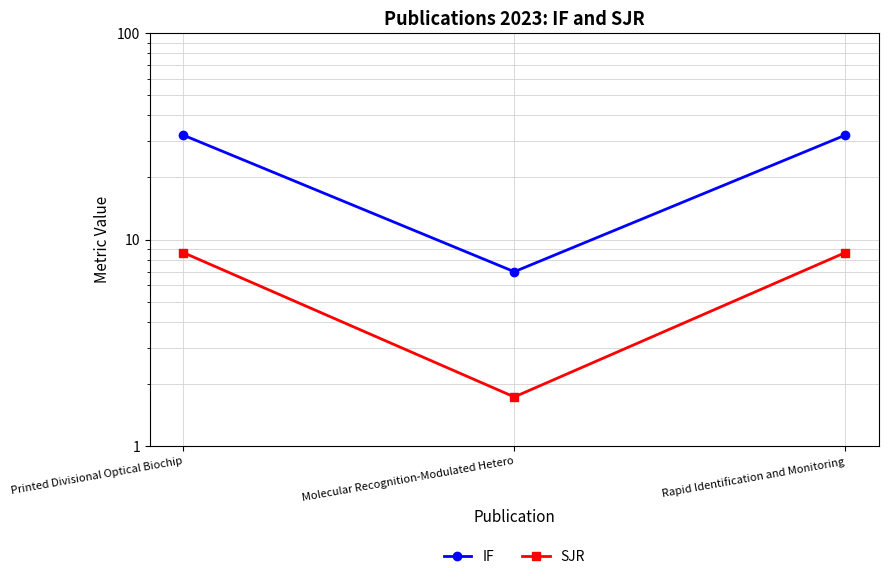

Between Molecular Recognition-Modulated Hetero and Rapid Identification and Monitoring, which series saw the biggest shift?

IF